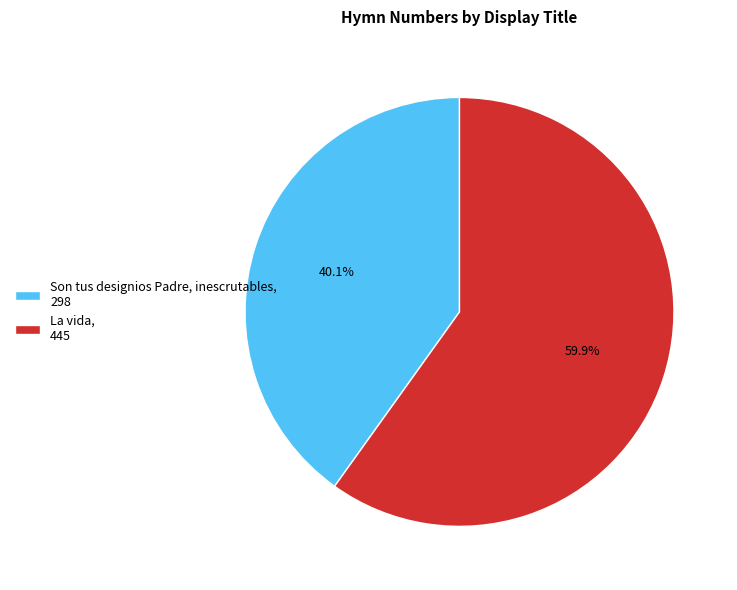

To the nearest percent, what is the difference between the Son tus designios Padre, inescrutables and La vida slice percentages?

20%